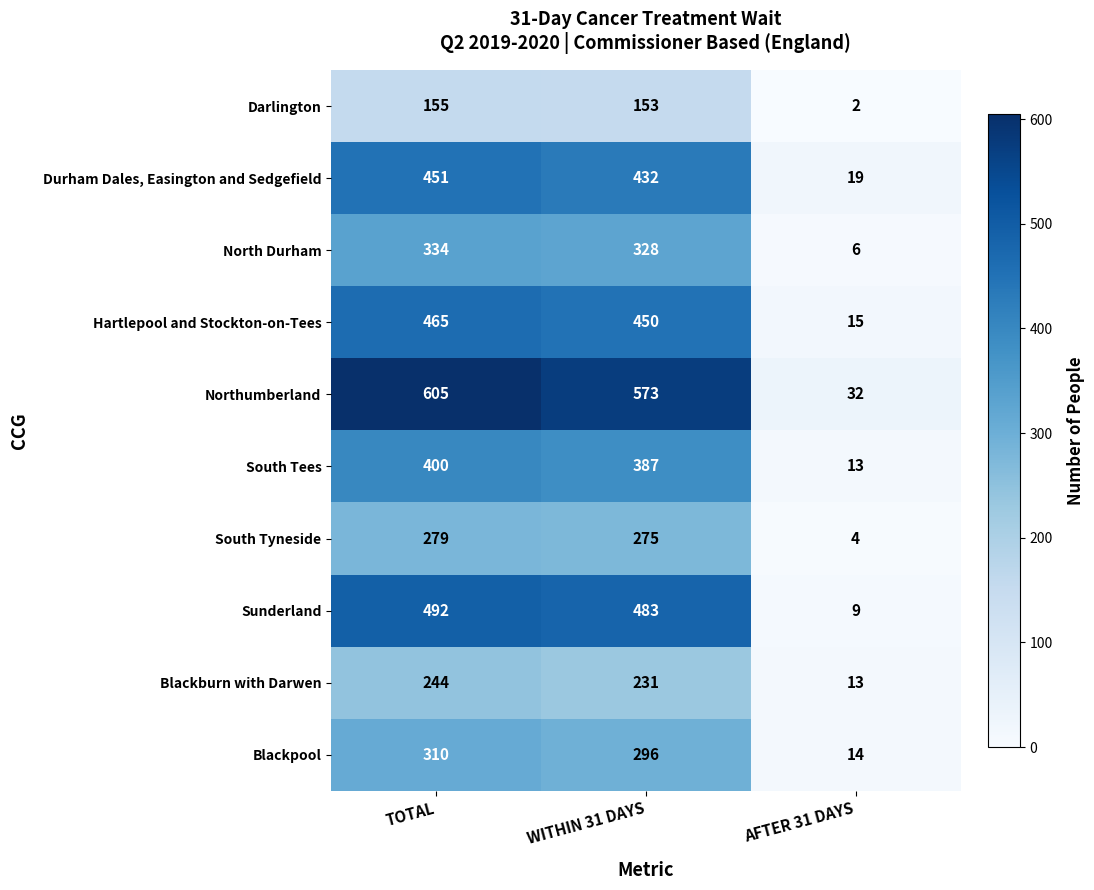

Reading left to right, list all the values displayed in this chart.

Darlington: TOTAL=155	WITHIN 31 DAYS=153	AFTER 31 DAYS=2
Durham Dales, Easington and Sedgefield: TOTAL=451	WITHIN 31 DAYS=432	AFTER 31 DAYS=19
North Durham: TOTAL=334	WITHIN 31 DAYS=328	AFTER 31 DAYS=6
Hartlepool and Stockton-on-Tees: TOTAL=465	WITHIN 31 DAYS=450	AFTER 31 DAYS=15
Northumberland: TOTAL=605	WITHIN 31 DAYS=573	AFTER 31 DAYS=32
South Tees: TOTAL=400	WITHIN 31 DAYS=387	AFTER 31 DAYS=13
South Tyneside: TOTAL=279	WITHIN 31 DAYS=275	AFTER 31 DAYS=4
Sunderland: TOTAL=492	WITHIN 31 DAYS=483	AFTER 31 DAYS=9
Blackburn with Darwen: TOTAL=244	WITHIN 31 DAYS=231	AFTER 31 DAYS=13
Blackpool: TOTAL=310	WITHIN 31 DAYS=296	AFTER 31 DAYS=14